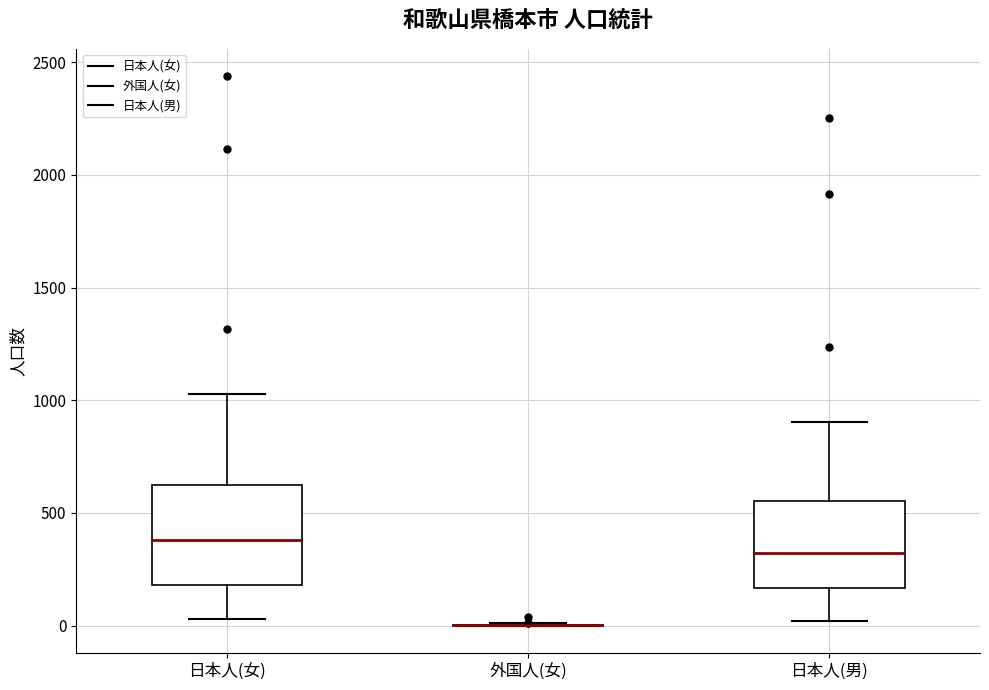

Where is the upper edge of the box for 日本人(男) on the y-axis? The values are not printed on the chart, so give them approximately, as read against the axis.

550